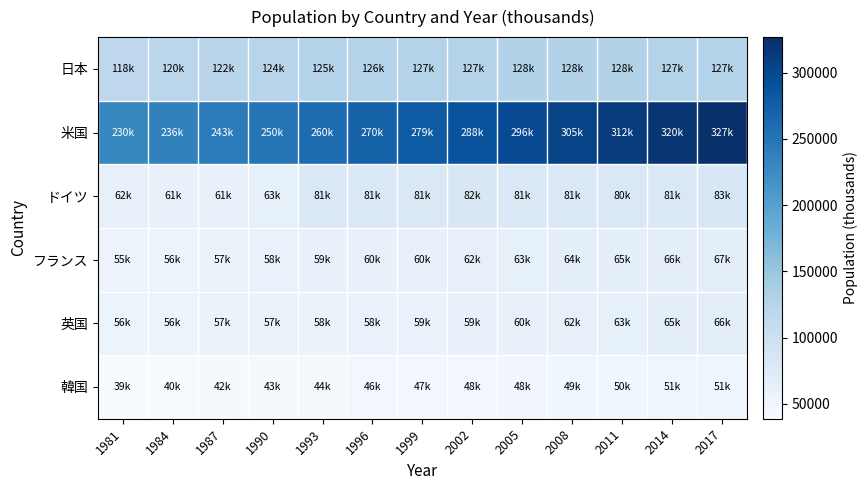

Which series has the largest total across all categories?

米国